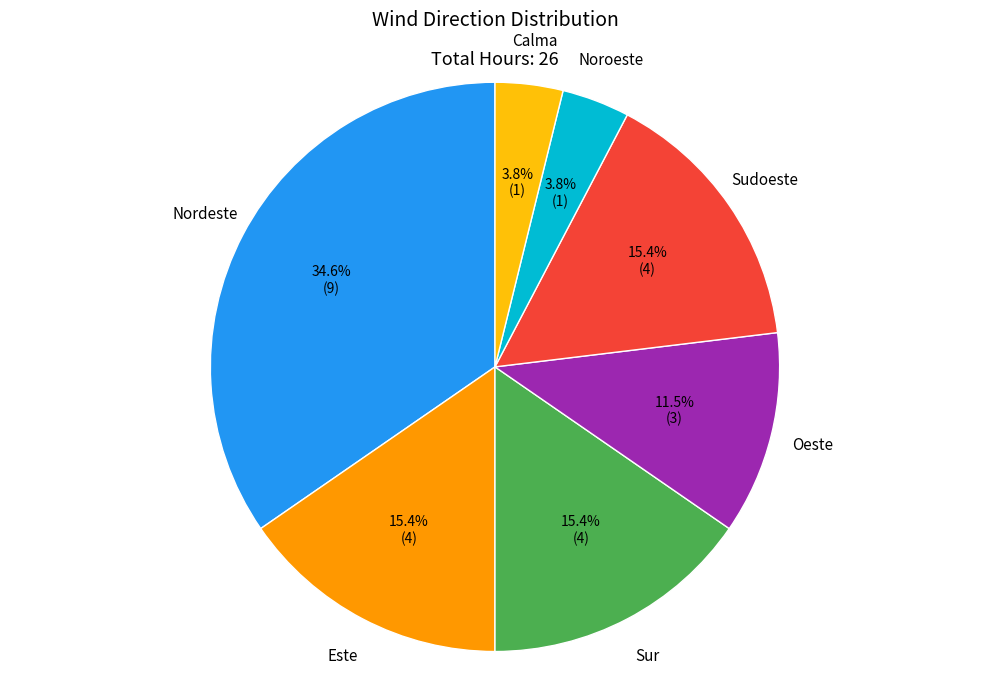

What is the largest slice in the pie chart?

Nordeste